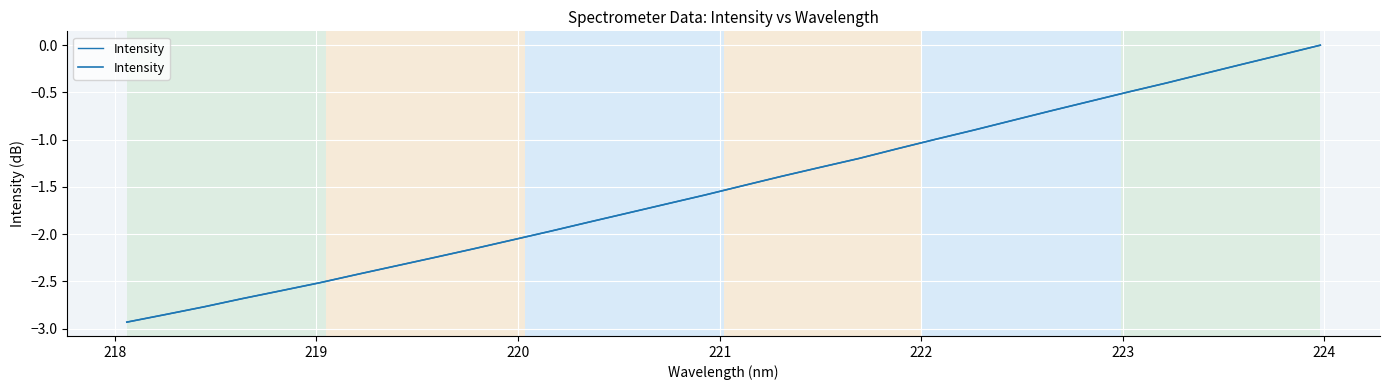

How many categories are shown in the chart?

32